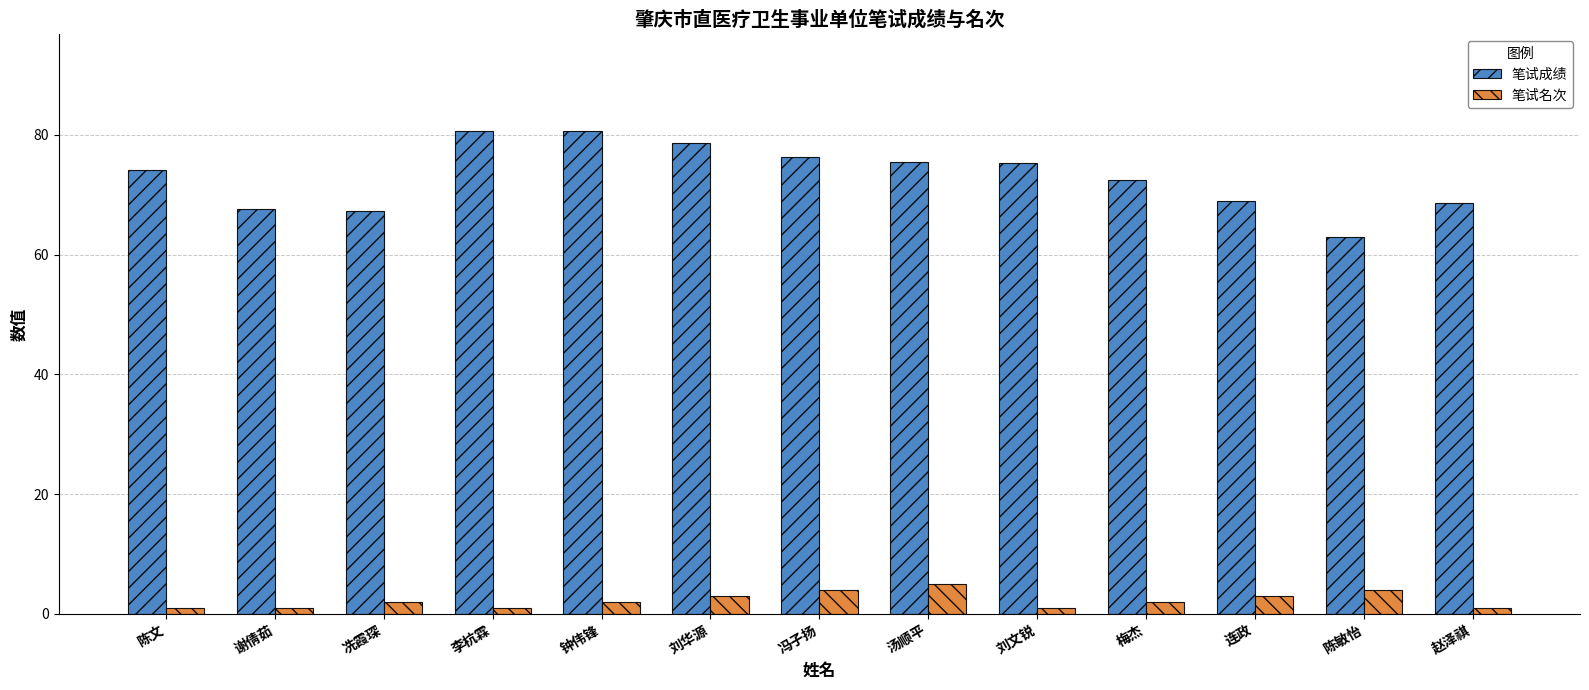

The 笔试成绩 series shows 76.3 at 冯子扬. True or false?

True